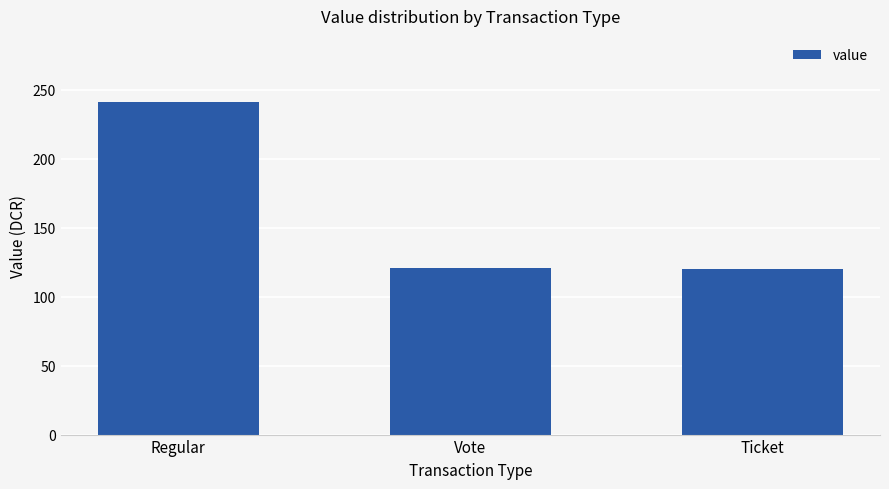

What is the average value?

160.7